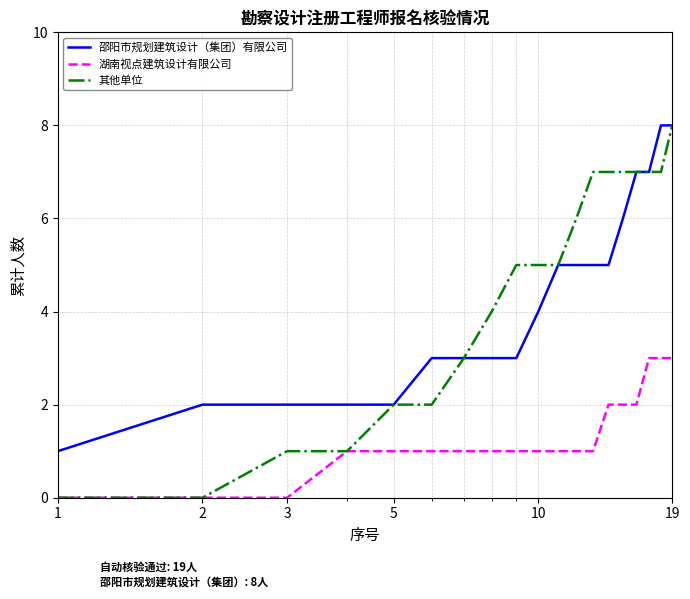

How many lines are shown in the chart?

3